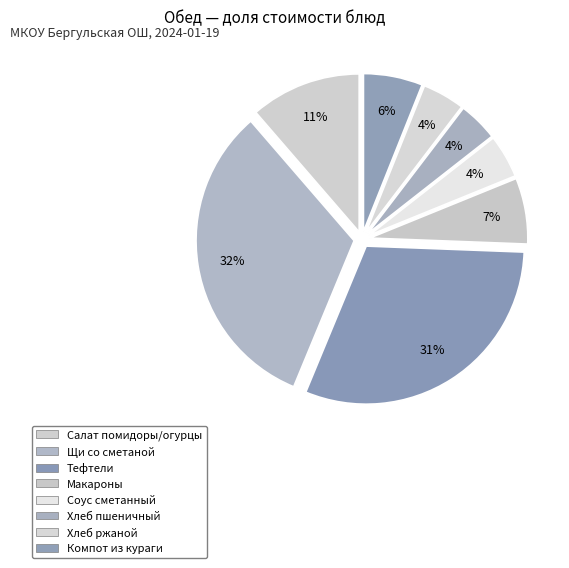

How many segments does this pie chart have?

8